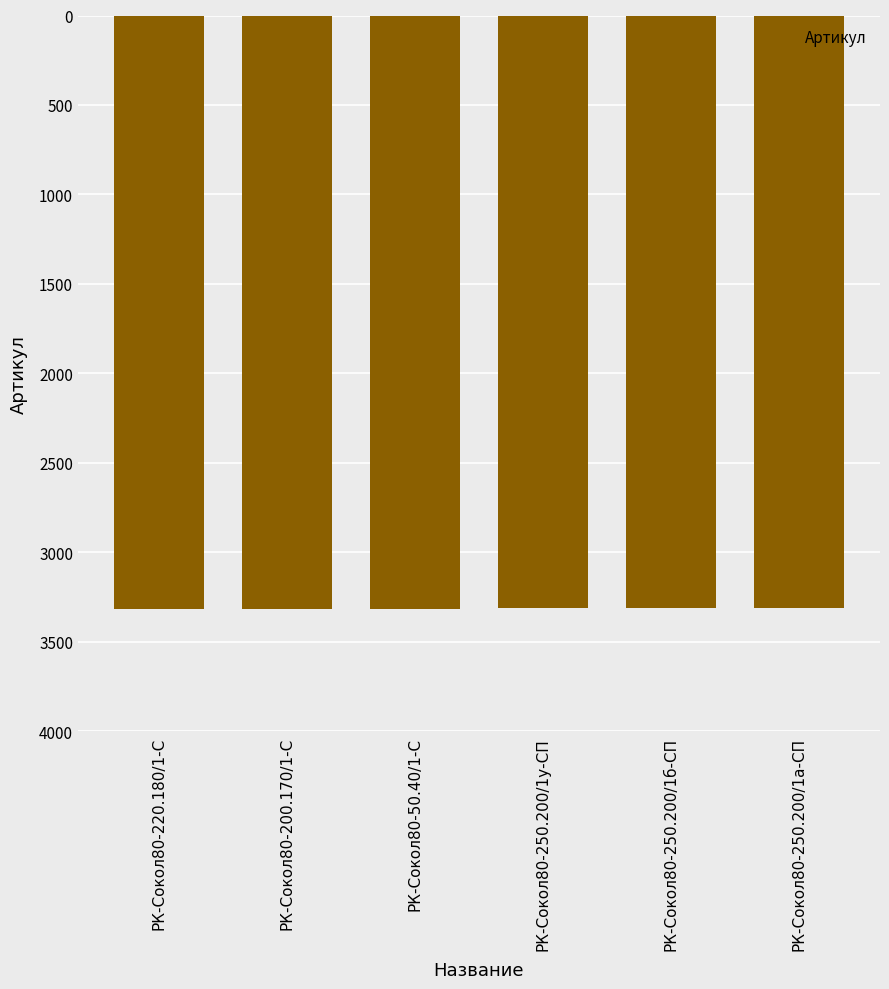

What is the change in value from РК-Сокол80-50.40/1-С to РК-Сокол80-250.200/1б-СП?

+4